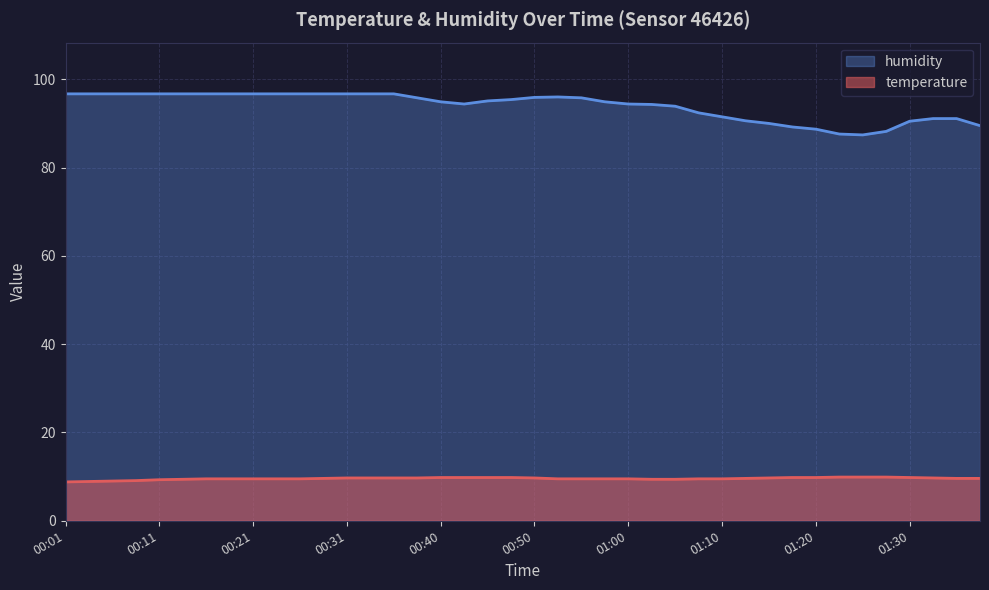

Reading right to left, transcribe all the data shown in this chart.

temperature: 01:37=9.6	01:34=9.6	01:32=9.7	01:30=9.8	01:27=9.9	01:25=9.9	01:22=9.9	01:20=9.8	01:17=9.8	01:15=9.7	01:12=9.6	01:10=9.5	01:07=9.5	01:05=9.4	01:03=9.4	01:00=9.5	00:58=9.5	00:55=9.5	00:53=9.5	00:50=9.7	00:48=9.8	00:45=9.8	00:43=9.8	00:40=9.8	00:38=9.7	00:36=9.7	00:33=9.7	00:31=9.7	00:28=9.6	00:26=9.5	00:23=9.5	00:21=9.5	00:18=9.5	00:16=9.5	00:13=9.4	00:11=9.3	00:08=9.1	00:06=9.0	00:04=8.9	00:01=8.8
humidity: 01:37=89.5	01:34=91.1	01:32=91.1	01:30=90.5	01:27=88.2	01:25=87.4	01:22=87.6	01:20=88.7	01:17=89.2	01:15=90.0	01:12=90.6	01:10=91.5	01:07=92.4	01:05=93.9	01:03=94.3	01:00=94.4	00:58=94.9	00:55=95.8	00:53=96.0	00:50=95.9	00:48=95.4	00:45=95.1	00:43=94.4	00:40=94.9	00:38=95.8	00:36=96.7	00:33=96.7	00:31=96.7	00:28=96.7	00:26=96.7	00:23=96.7	00:21=96.7	00:18=96.7	00:16=96.7	00:13=96.7	00:11=96.7	00:08=96.7	00:06=96.7	00:04=96.7	00:01=96.7